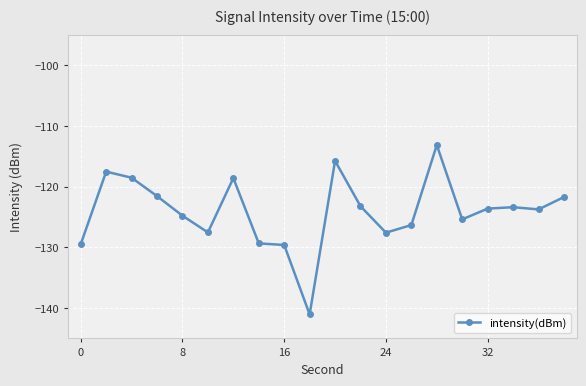

True or false: the data has more than 1 interior local peaks.

True